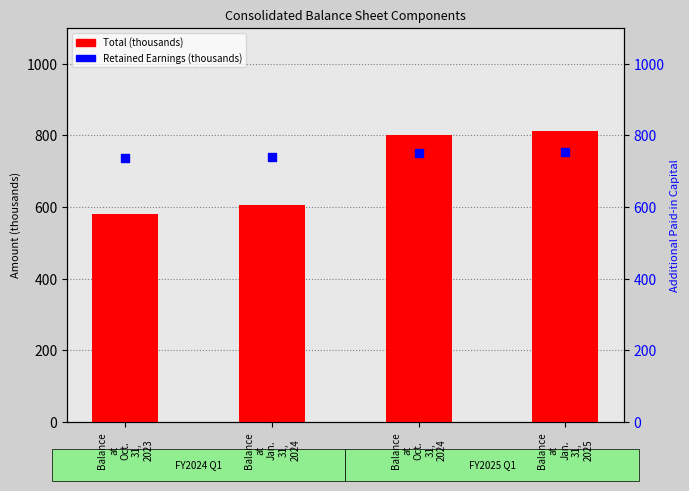

Which series contains the highest Y value?

Total